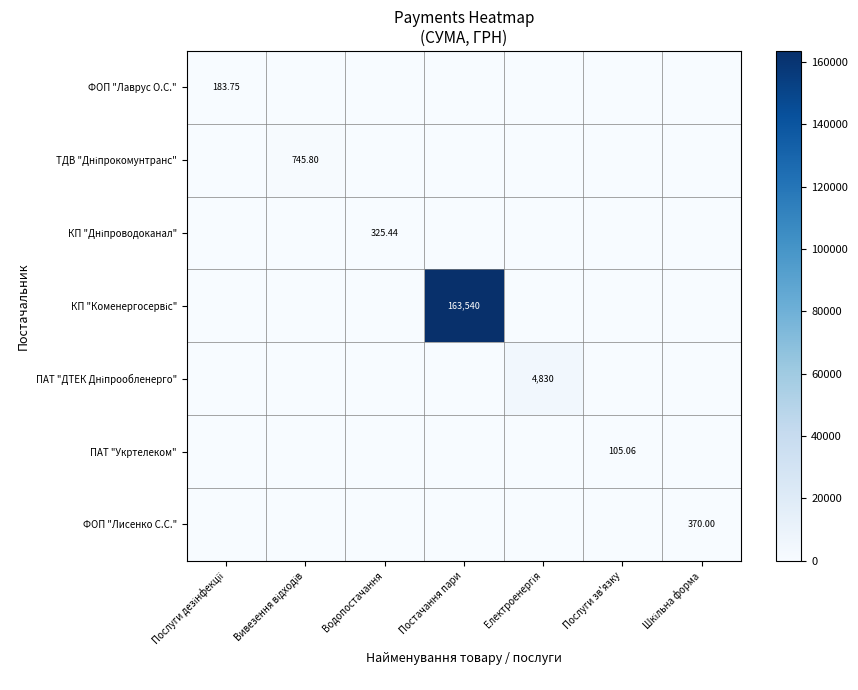

Is it true that ПАТ "Укртелеком" equals 0.0 at Вивезення відходів?

True